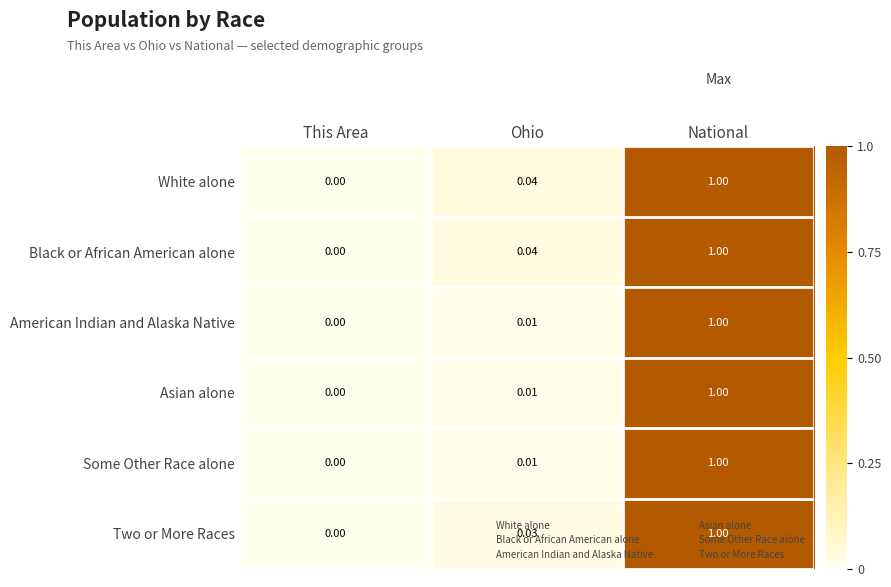

Rank the categories by American Indian and Alaska Native value from highest to lowest.

National, Ohio, This Area